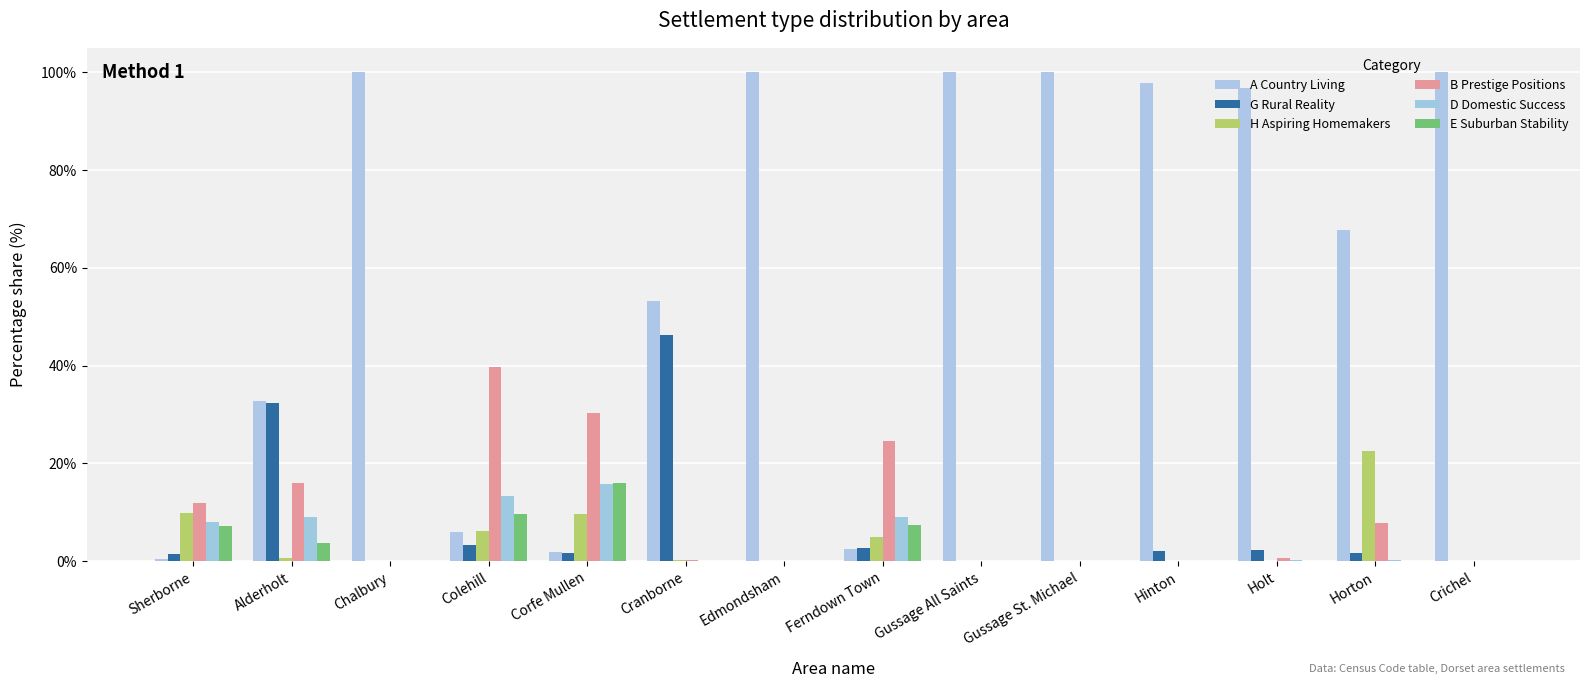

How many categories are shown in the chart?

14